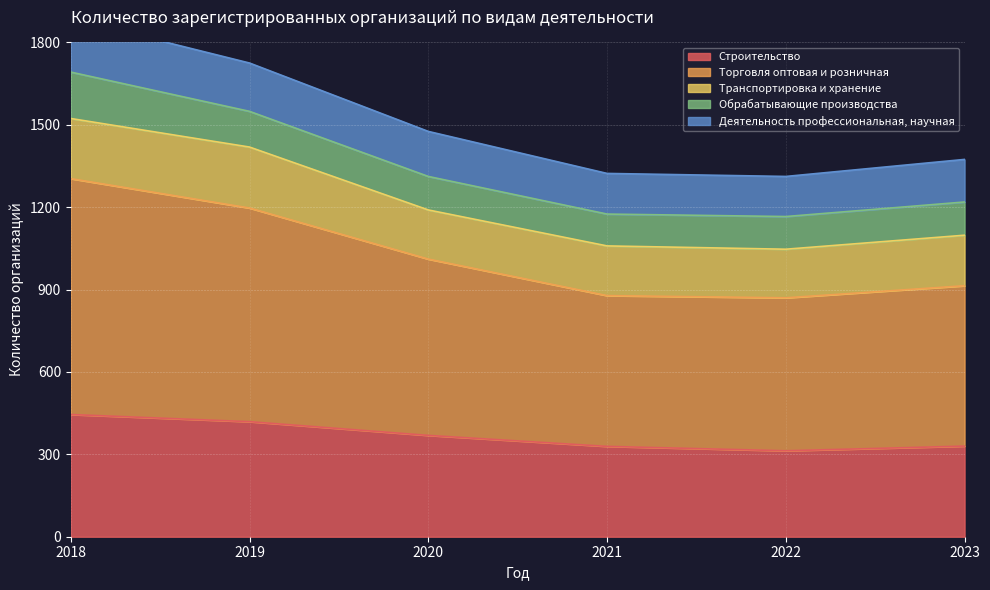

True or false: Торговля оптовая и розничная and Строительство cross at least once.

False